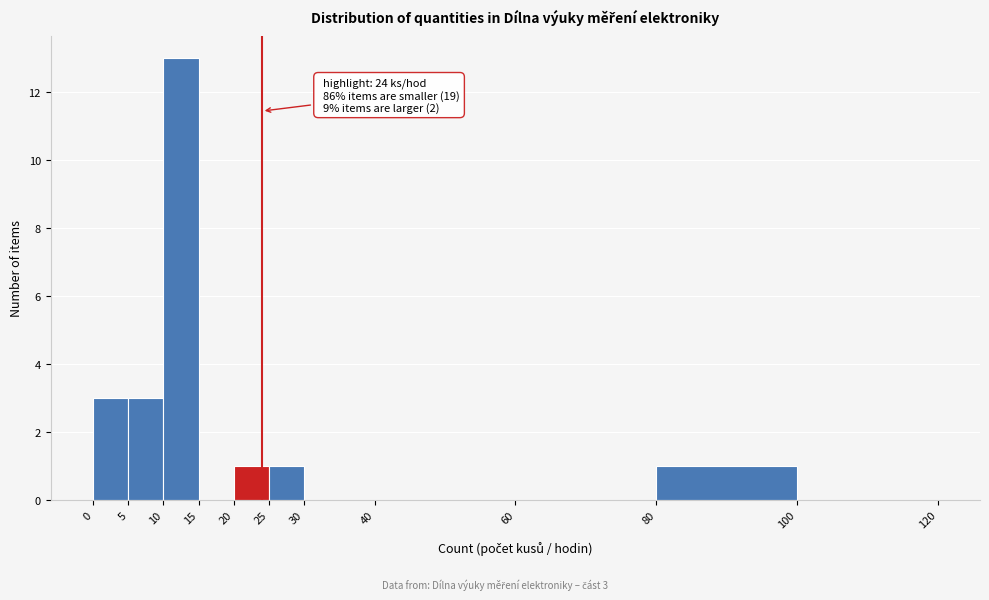

Over which range of the x-axis is the bar tallest?

10 to 15